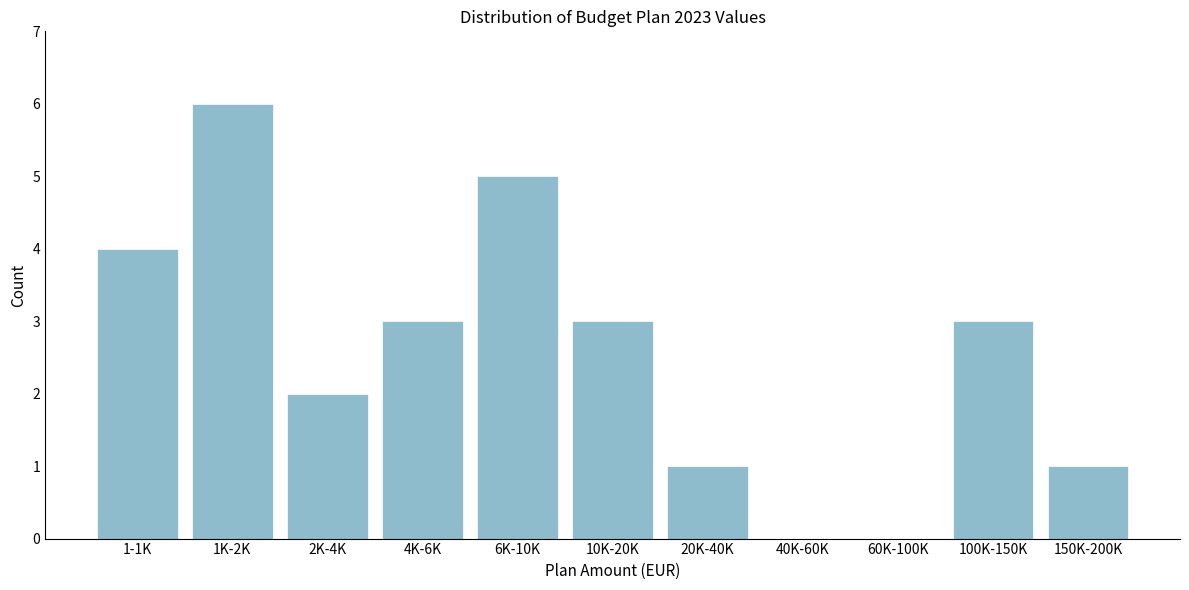

Reading right to left, what are all the values shown in this chart?

150K-200K=1	100K-150K=3	60K-100K=0	40K-60K=0	20K-40K=1	10K-20K=3	6K-10K=5	4K-6K=3	2K-4K=2	1K-2K=6	1-1K=4